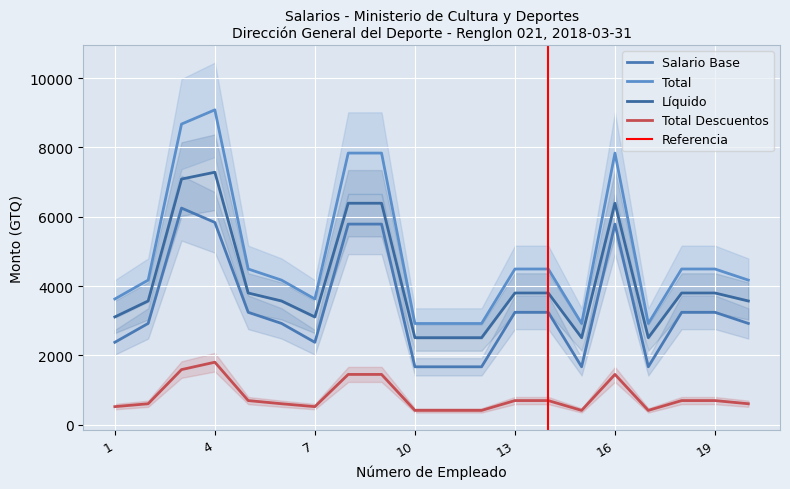

What is the approximate value of Líquido at 8?

6389.1